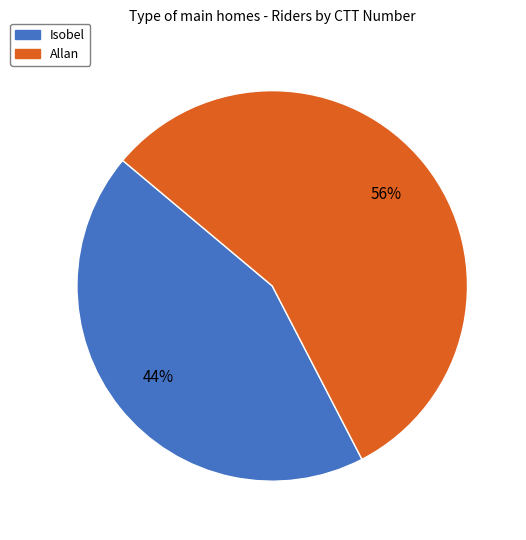

To the nearest percent, what is the average slice percentage?

50%